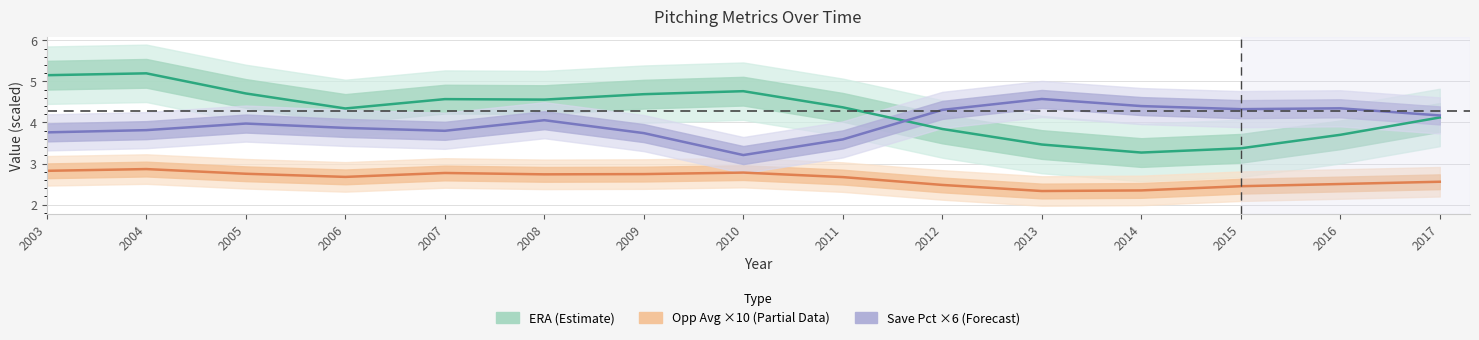

At which category is the sum across all series the highest?

2004